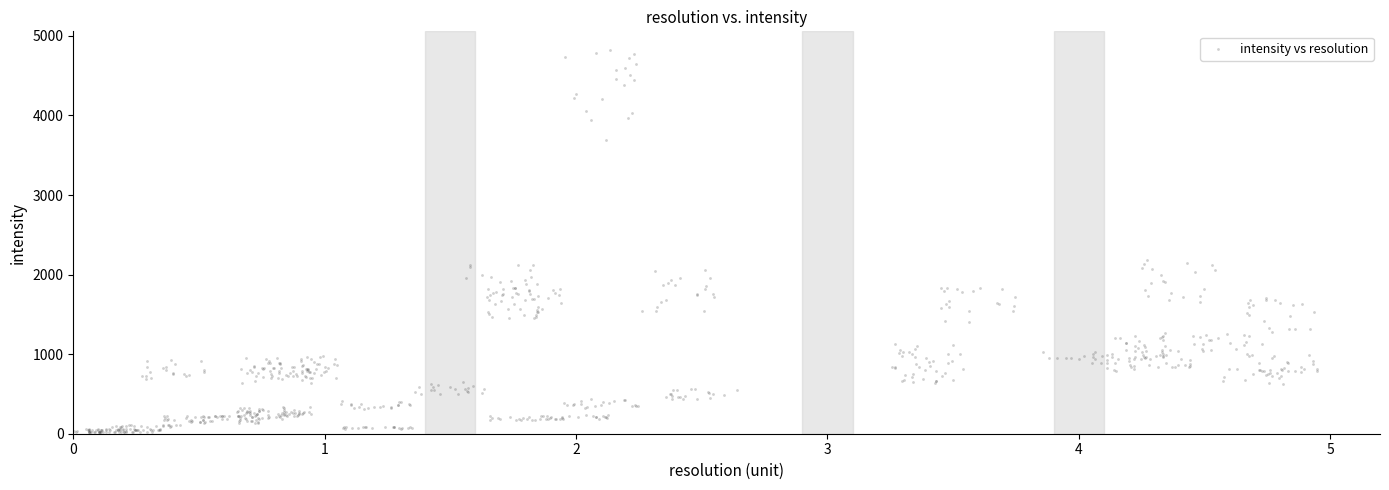

What is the range of X values (max minus min)?

5.0